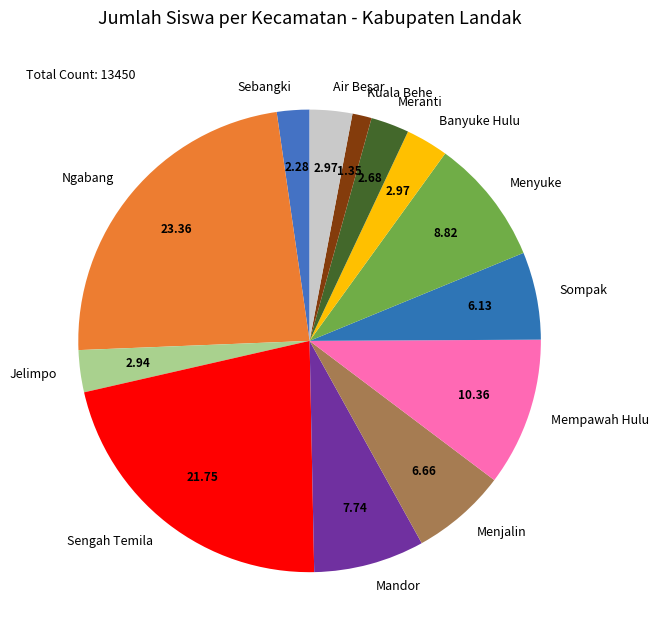

Is the sum of Ngabang and Menyuke greater than half?

No